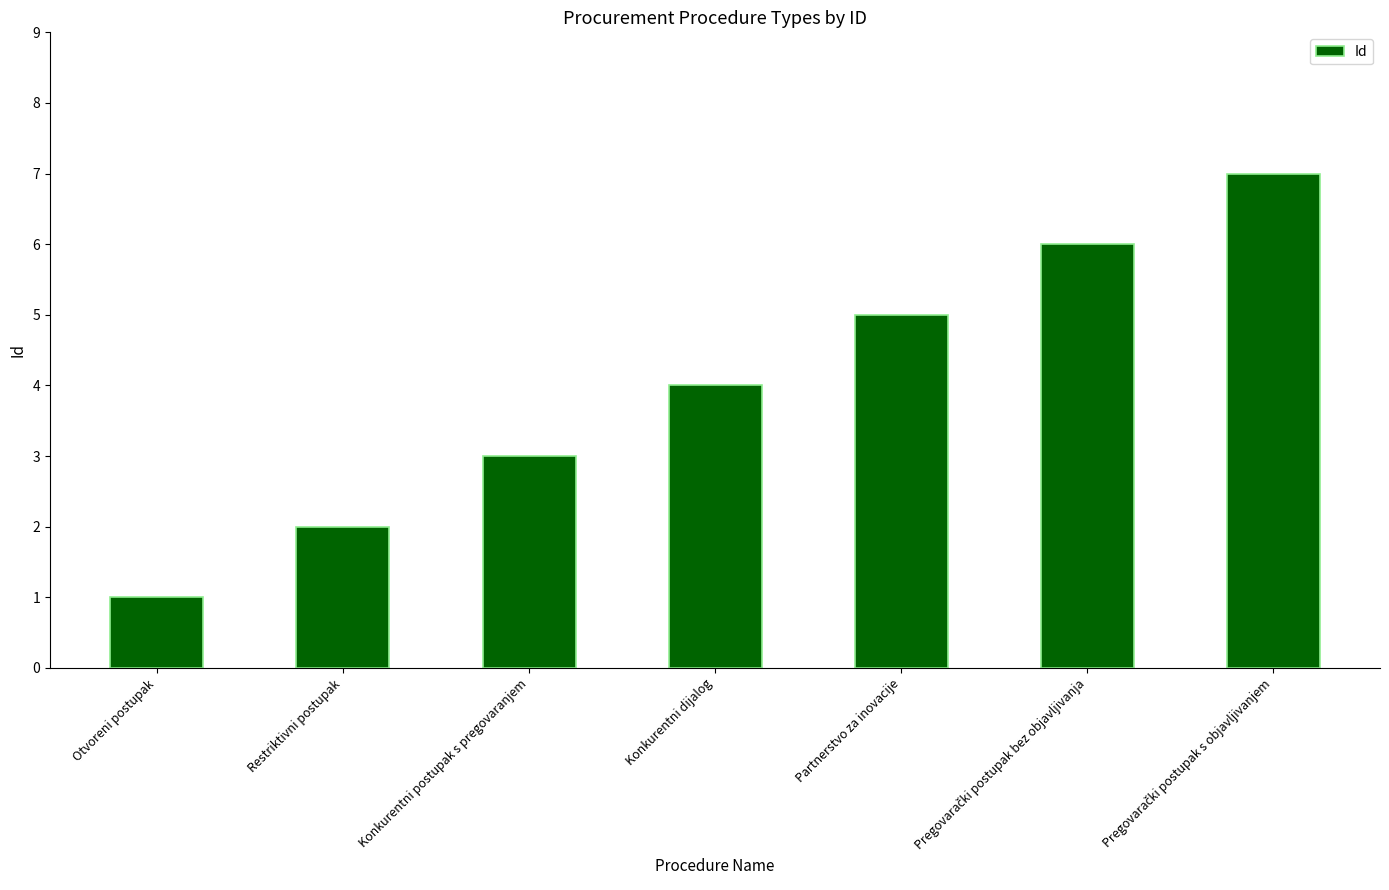

What is the value of the 4th bar from the left?

4